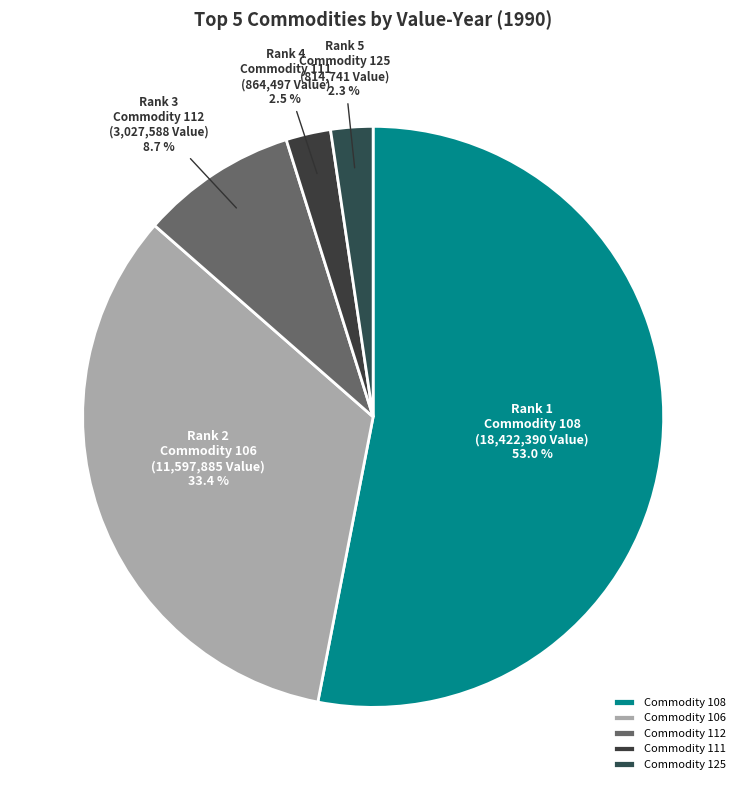

Which slice is the smallest?

125